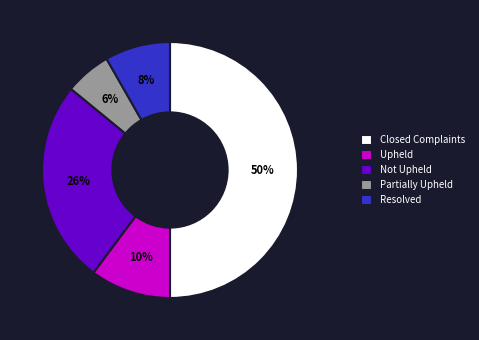

What is the largest slice in the pie chart?

Closed Complaints